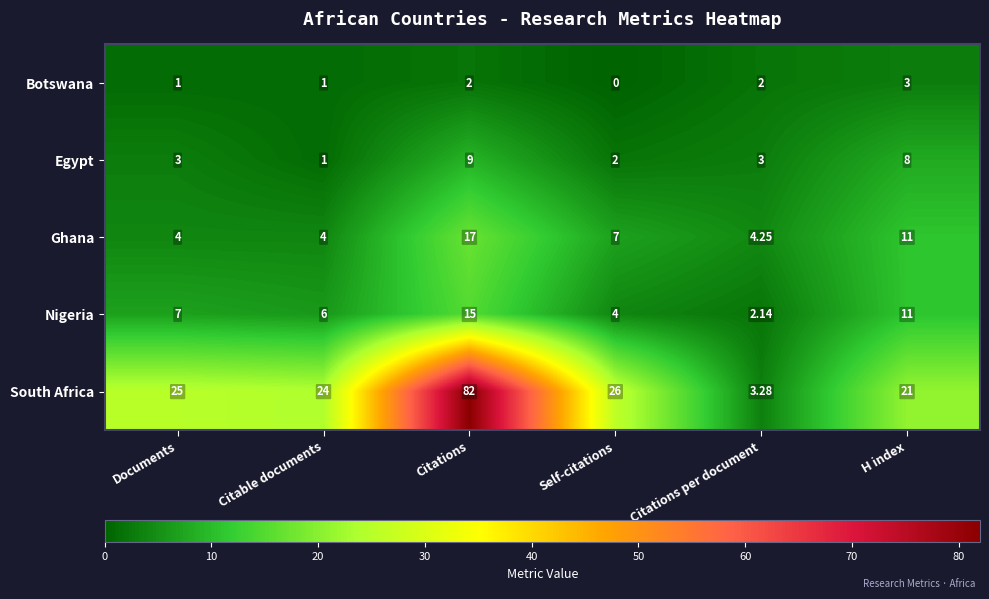

List the series in order of their peak value, highest first.

South Africa, Ghana, Nigeria, Egypt, Botswana